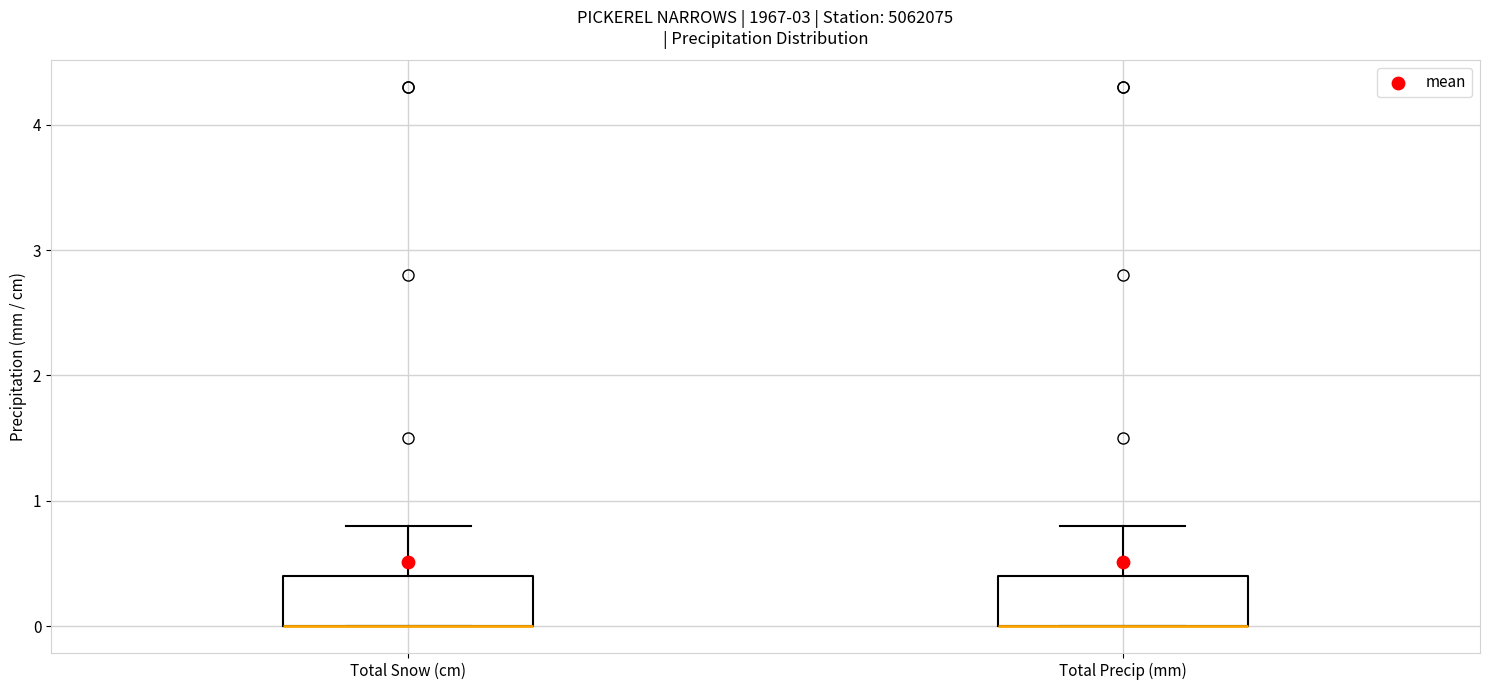

Reading left to right, read every box against the y-axis: the position of its median line, the range the box covers, and the ends of its whiskers. The values are not printed on the chart, so give them approximately, as read against the axis.

Total Snow (cm): median 0.0 (drawn on the box's lower edge), box 0.0 to 0.4, whiskers 0.0 to 0.8
Total Precip (mm): median 0.0 (drawn on the box's lower edge), box 0.0 to 0.4, whiskers 0.0 to 0.8